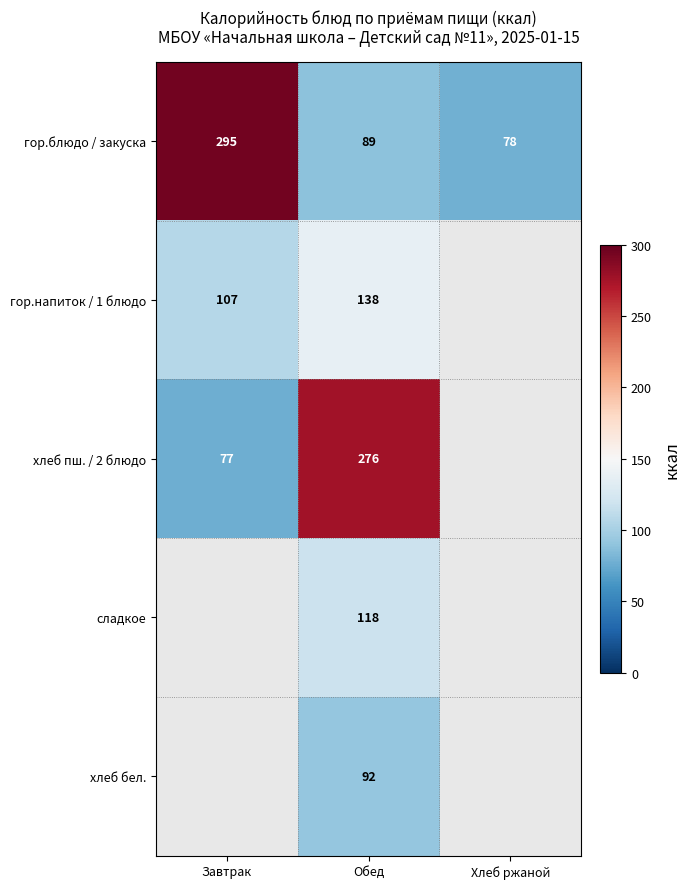

What is the sum of the гор.блюдо / закуска values at Хлеб ржаной and Обед?

167